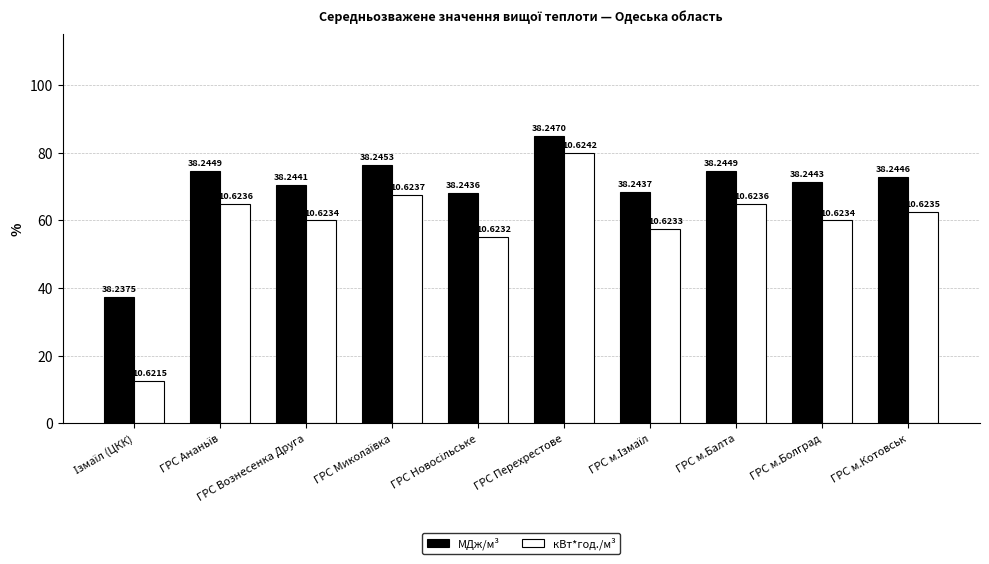

True or false: кВт*год./м³ has a value of 80.0 at ГРС Перехрестове.

True